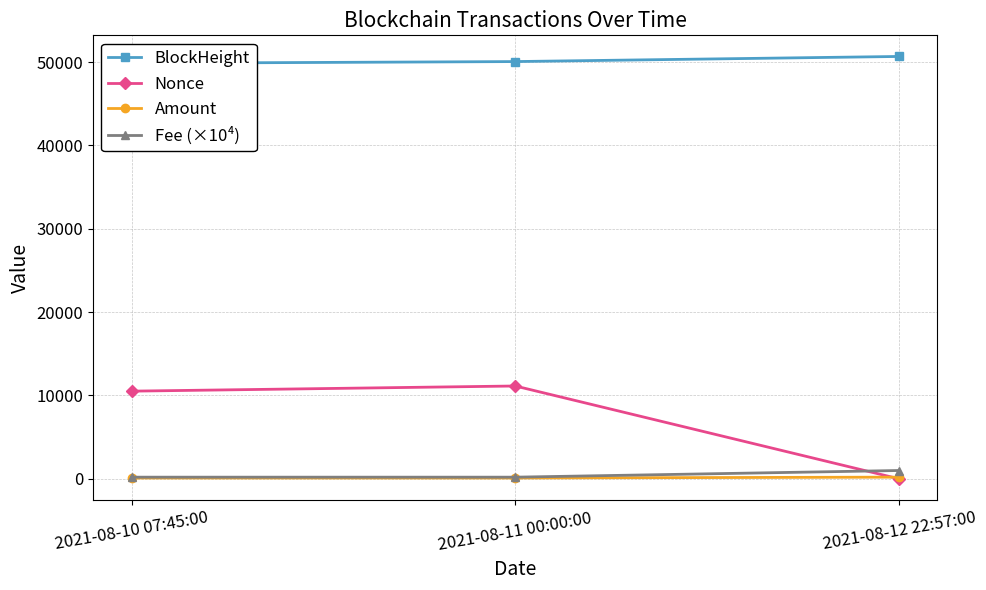

At which label does BlockHeight reach its peak?

2021-08-12 22:57:00